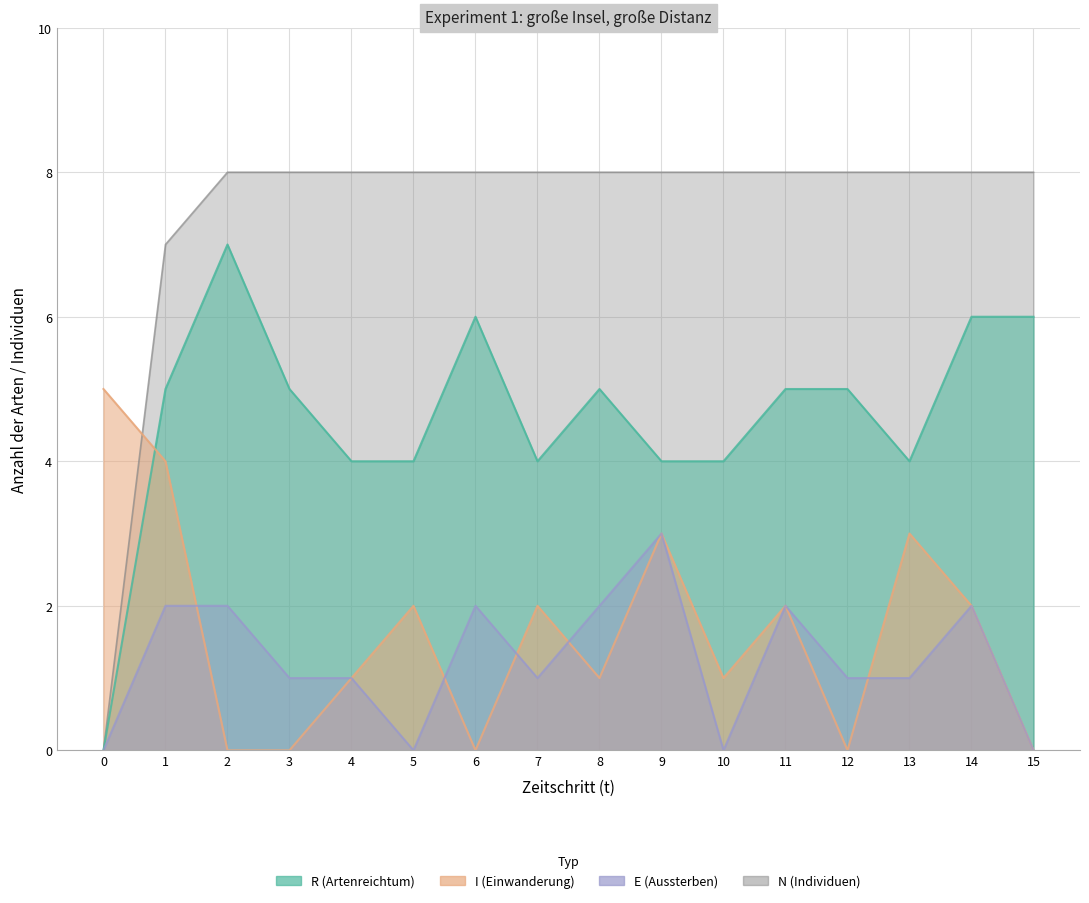

Which series has the largest range (max minus min)?

N